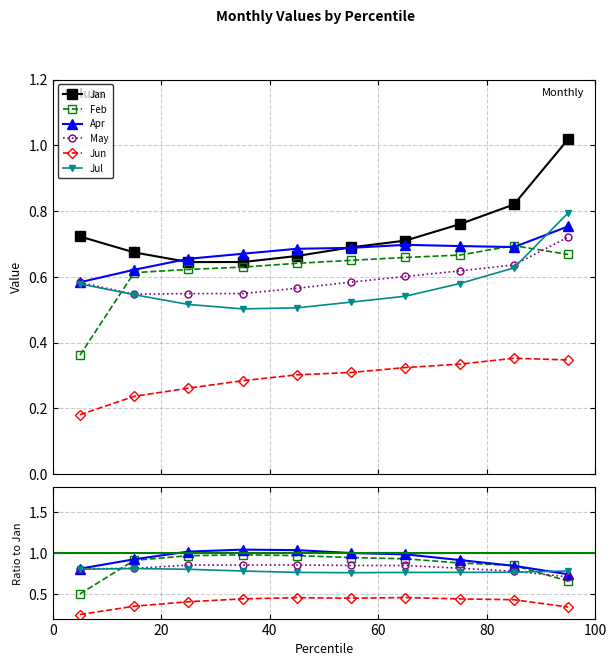

How many series are shown in this chart?

6